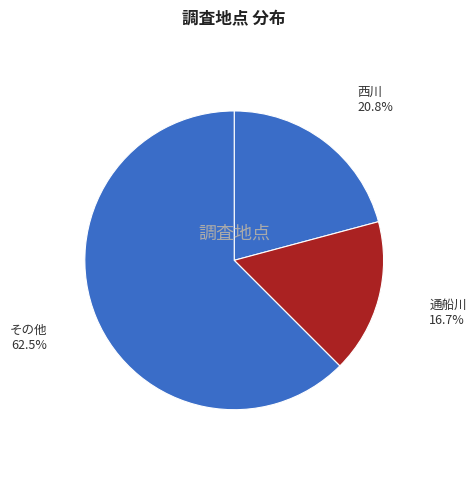

Count the number of slices in the pie.

3